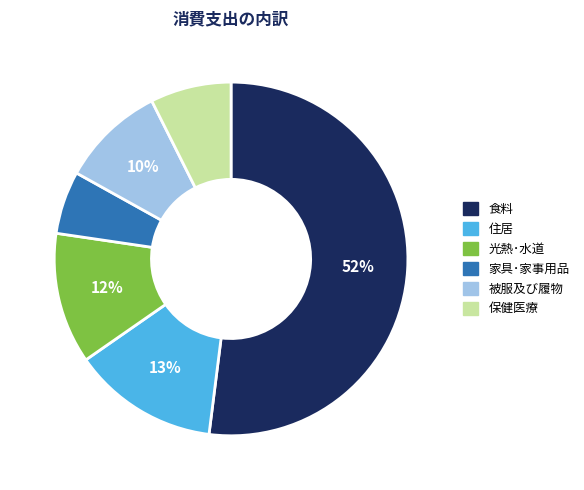

To the nearest percent, what percentage of the pie is 食料?

52%